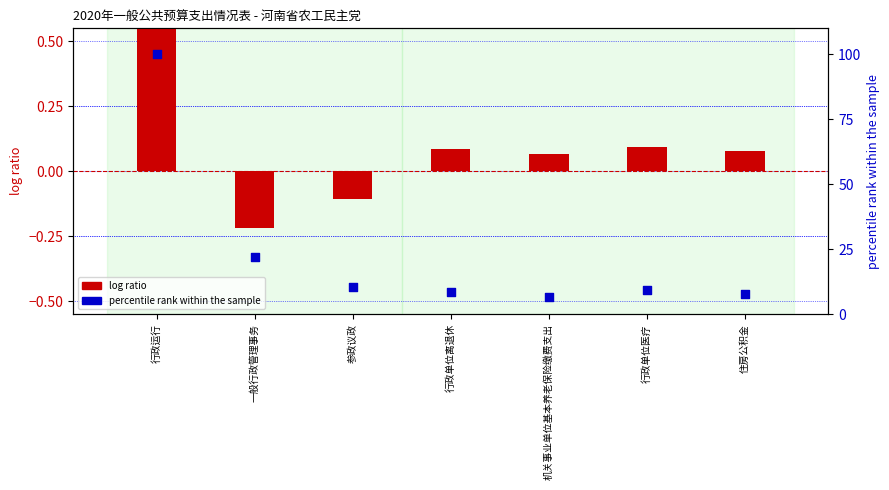

Is the value of percentile rank within the sample at 机关事业单位基本养老保险缴费支出 greater than the value of log ratio at 行政单位离退休?

Yes